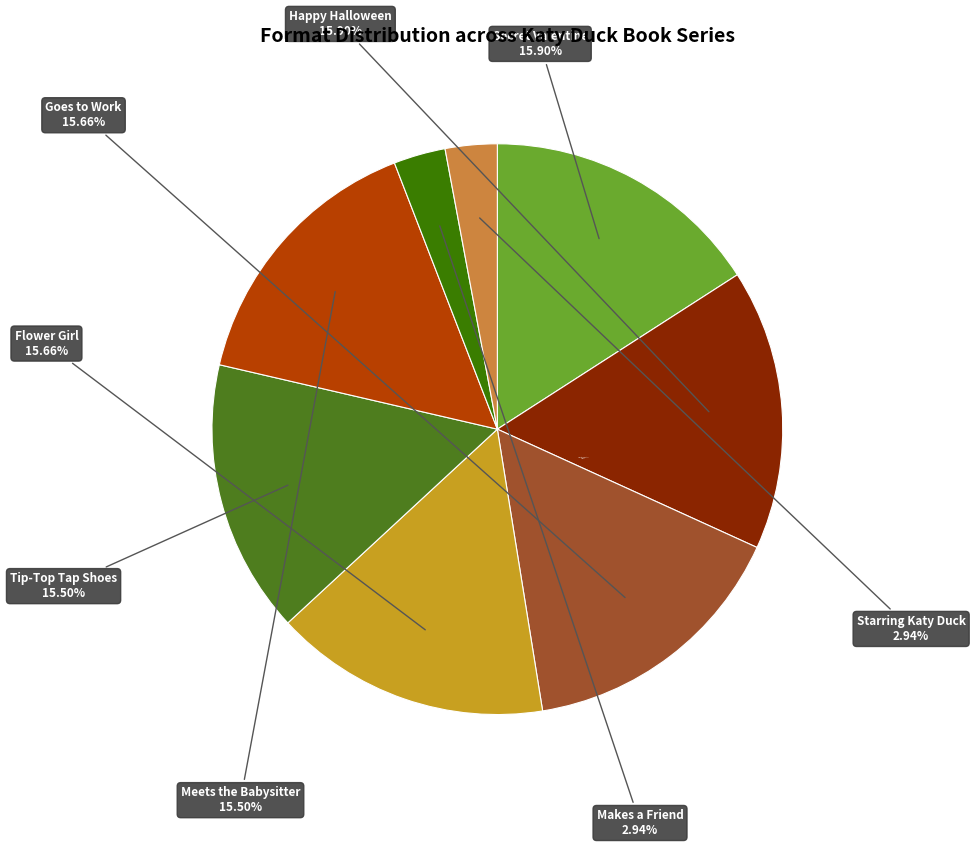

Which category has the biggest portion of the pie?

Katy Duck and the Secret Valentine